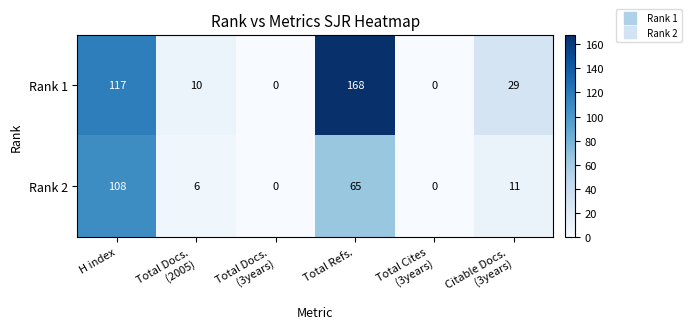

What is the sum of all Rank 1 values?

324